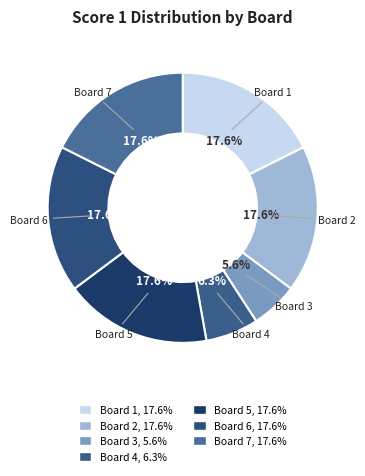

Does Board 7 account for over 50% of the chart?

No